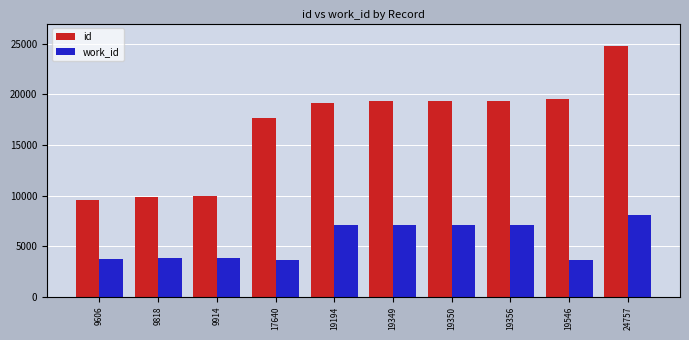

The work_id series shows 3626 at 19546. True or false?

True